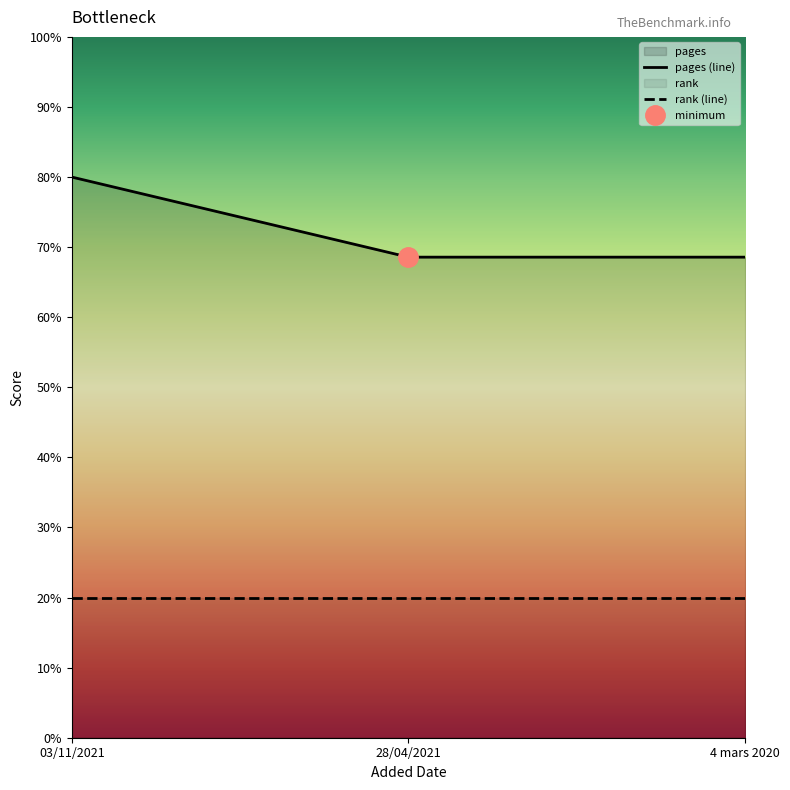

The pages (line) series shows 80.0 at 03/11/2021. True or false?

True